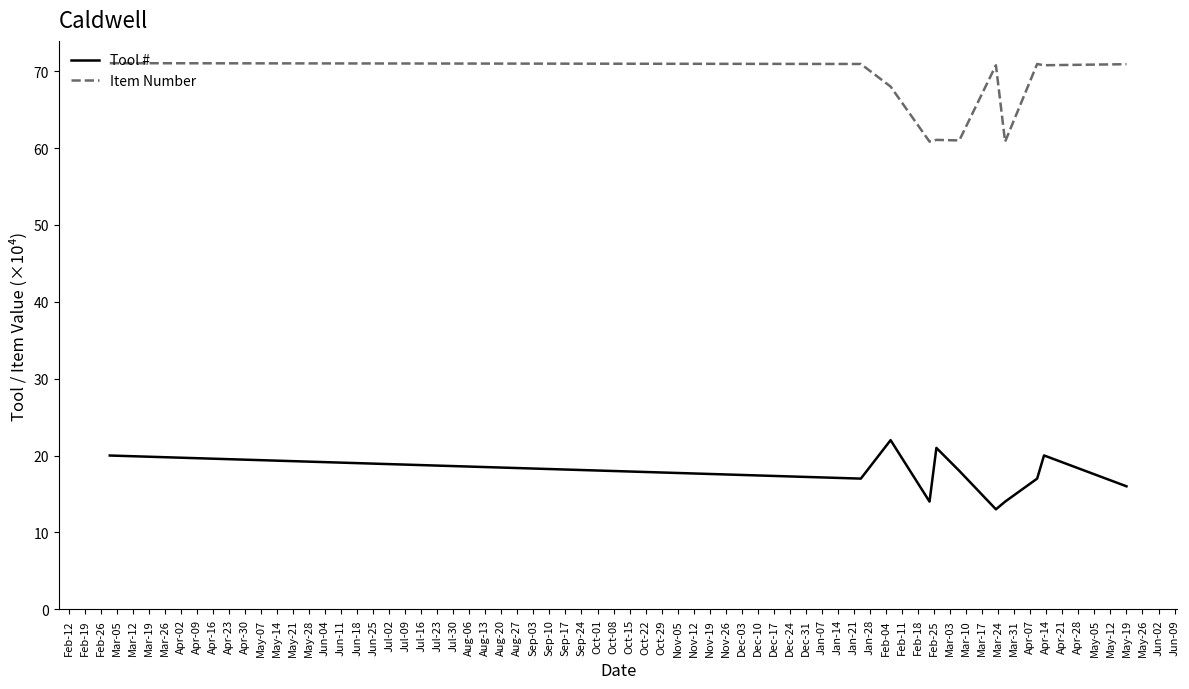

True or false: Tool # and Item Number cross at least once.

False